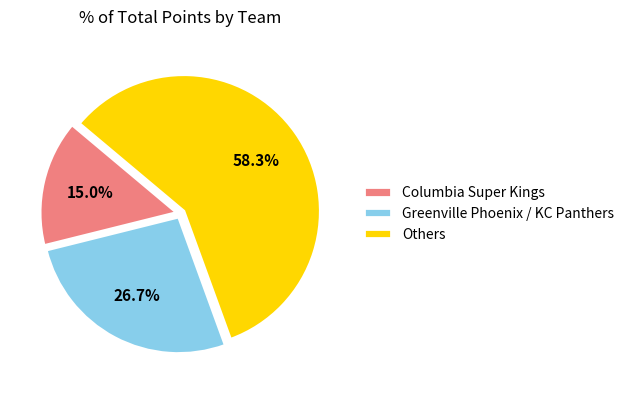

Which category has the biggest portion of the pie?

Others